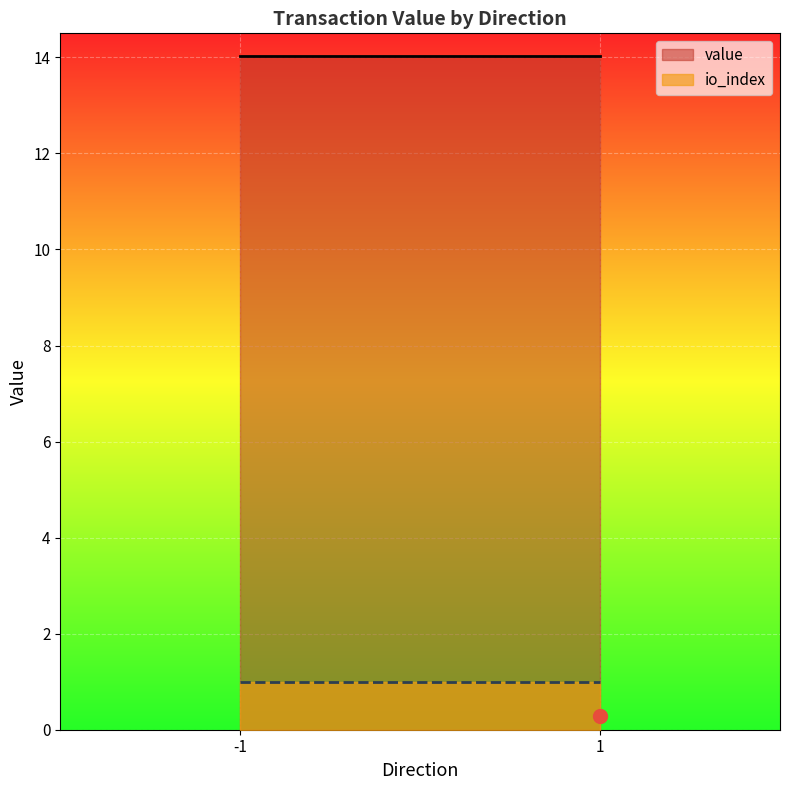

What is the maximum value for value?

14.0